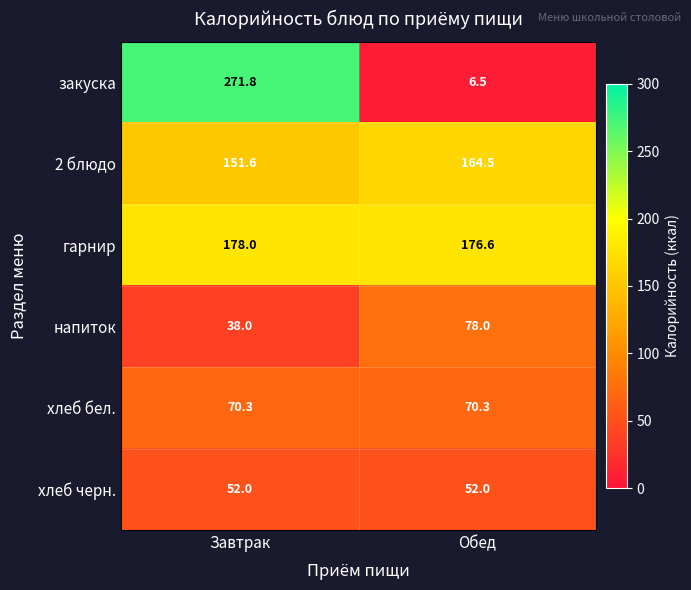

How many values in the 2 блюдо series exceed 164?

1